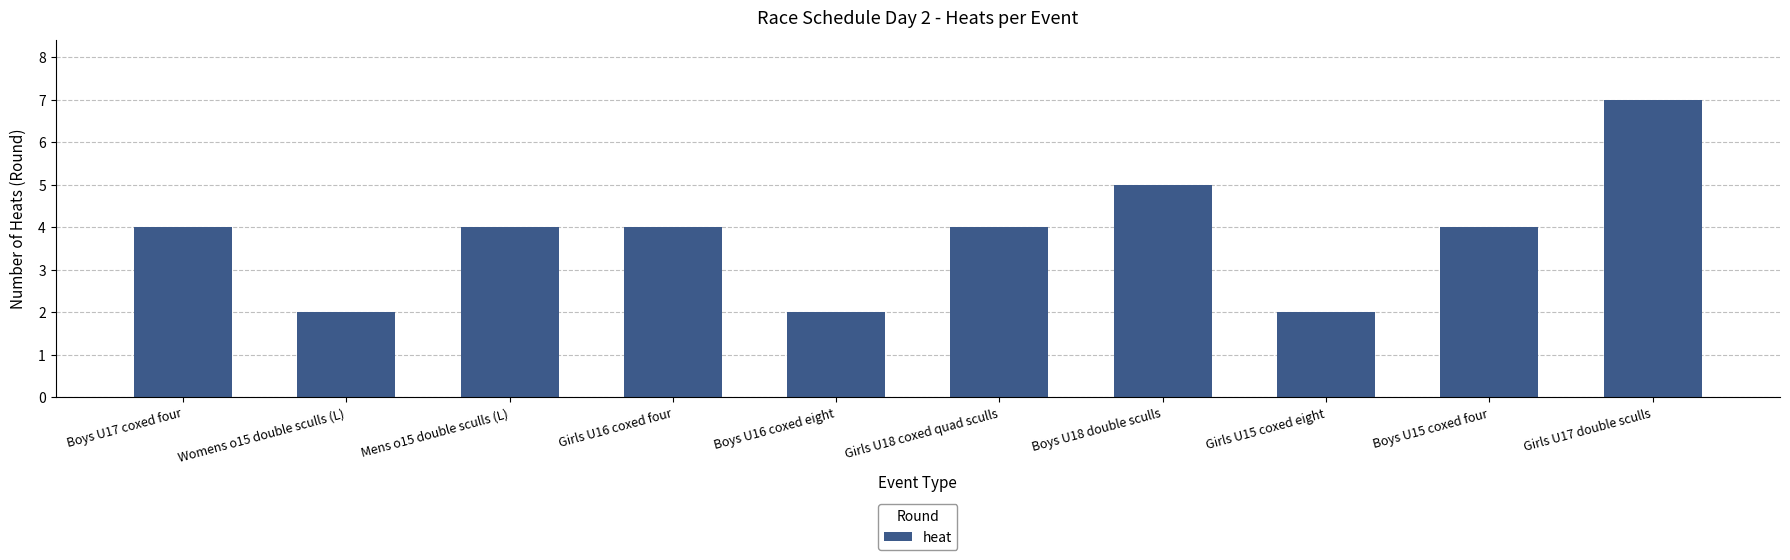

What value does the data have at Girls U17 double sculls?

7